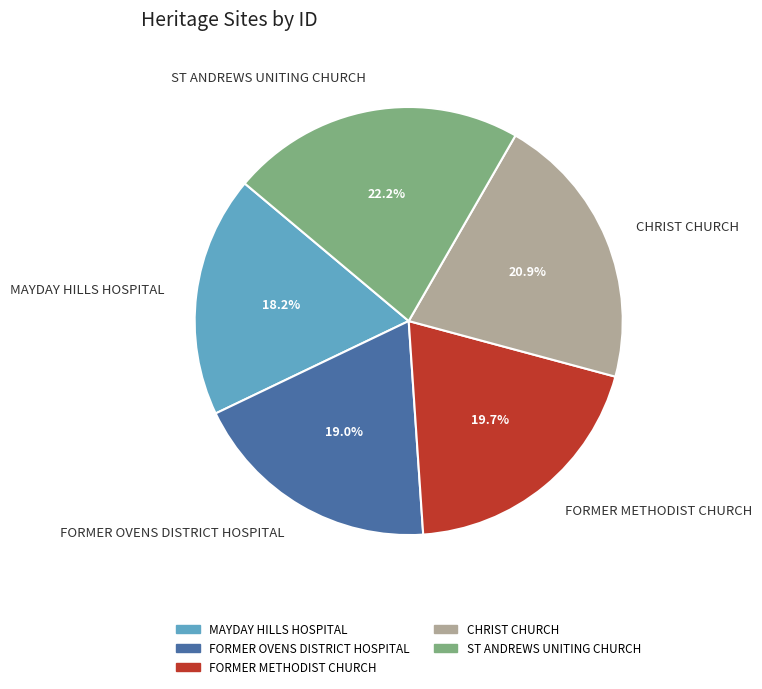

To the nearest percent, what is the difference between the CHRIST CHURCH and FORMER METHODIST CHURCH slice percentages?

1%